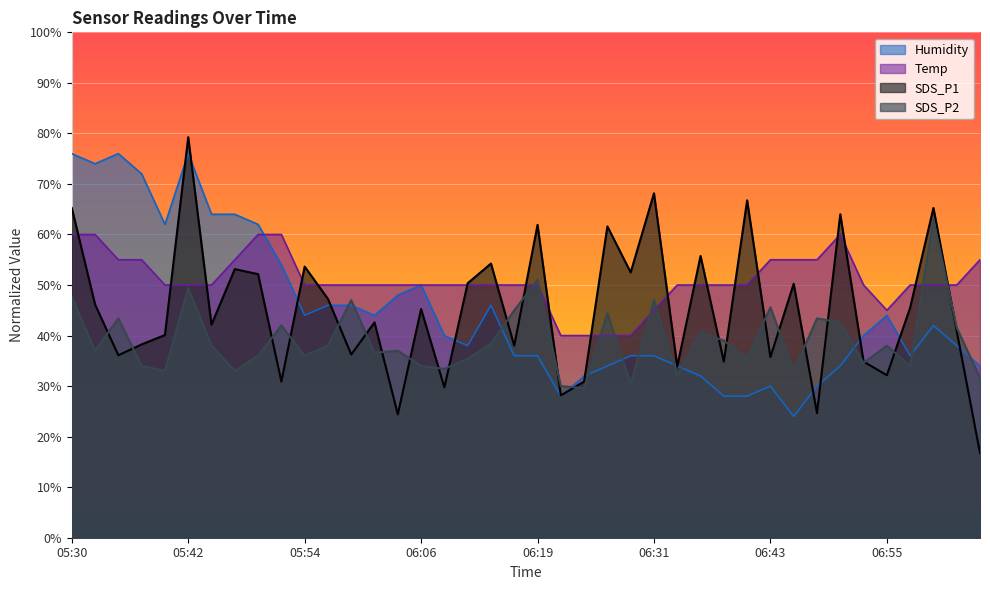

Reading left to right, extract all data points from this chart.

SDS_P1: 05:30=65.2	05:32=46.1	05:35=36.1	05:37=38.2	05:40=40.1	05:42=79.2	05:45=42.1	05:47=53.1	05:49=52.1	05:52=30.9	05:54=53.6	05:57=47.2	05:59=36.2	06:02=42.6	06:04=24.4	06:06=45.2	06:09=29.7	06:11=50.3	06:14=54.2	06:16=38.0	06:19=61.9	06:21=28.1	06:23=30.9	06:26=61.6	06:28=52.5	06:31=68.1	06:33=33.9	06:36=55.7	06:38=34.8	06:41=66.7	06:43=35.7	06:45=50.2	06:48=24.6	06:50=64.0	06:53=34.8	06:55=32.1	06:58=45.5	07:00=65.2	07:03=40.9	07:05=16.7
SDS_P2: 05:30=47.6	05:32=37.0	05:35=43.4	05:37=34.0	05:40=33.0	05:42=49.4	05:45=38.0	05:47=33.0	05:49=36.0	05:52=42.0	05:54=36.0	05:57=38.0	05:59=47.0	06:02=36.6	06:04=37.0	06:06=34.0	06:09=33.4	06:11=35.4	06:14=38.4	06:16=45.0	06:19=51.0	06:21=30.0	06:23=29.6	06:26=44.4	06:28=30.4	06:31=47.0	06:33=32.0	06:36=40.6	06:38=39.0	06:41=35.4	06:43=45.6	06:45=33.0	06:48=43.4	06:50=42.6	06:53=34.6	06:55=38.0	06:58=34.0	07:00=63.0	07:03=41.6	07:05=31.6
Temp: 05:30=60.0	05:32=60.0	05:35=55.0	05:37=55.0	05:40=50.0	05:42=50.0	05:45=50.0	05:47=55.0	05:49=60.0	05:52=60.0	05:54=50.0	05:57=50.0	05:59=50.0	06:02=50.0	06:04=50.0	06:06=50.0	06:09=50.0	06:11=50.0	06:14=50.0	06:16=50.0	06:19=50.0	06:21=40.0	06:23=40.0	06:26=40.0	06:28=40.0	06:31=45.0	06:33=50.0	06:36=50.0	06:38=50.0	06:41=50.0	06:43=55.0	06:45=55.0	06:48=55.0	06:50=60.0	06:53=50.0	06:55=45.0	06:58=50.0	07:00=50.0	07:03=50.0	07:05=55.0
Humidity: 05:30=76.0	05:32=74.0	05:35=76.0	05:37=72.0	05:40=62.0	05:42=76.0	05:45=64.0	05:47=64.0	05:49=62.0	05:52=54.0	05:54=44.0	05:57=46.0	05:59=46.0	06:02=44.0	06:04=48.0	06:06=50.0	06:09=40.0	06:11=38.0	06:14=46.0	06:16=36.0	06:19=36.0	06:21=28.0	06:23=32.0	06:26=34.0	06:28=36.0	06:31=36.0	06:33=34.0	06:36=32.0	06:38=28.0	06:41=28.0	06:43=30.0	06:45=24.0	06:48=30.0	06:50=34.0	06:53=40.0	06:55=44.0	06:58=36.0	07:00=42.0	07:03=38.0	07:05=34.0